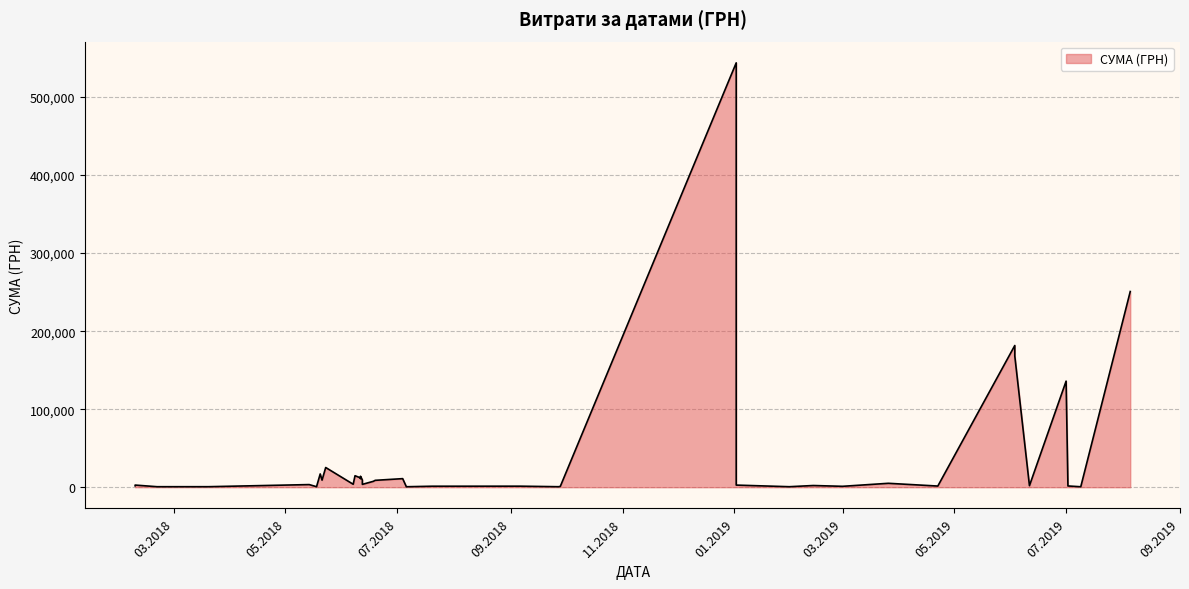

Approximately how many times larger is the value at 11.06.2018 compared to 20.07.2018?

8.7